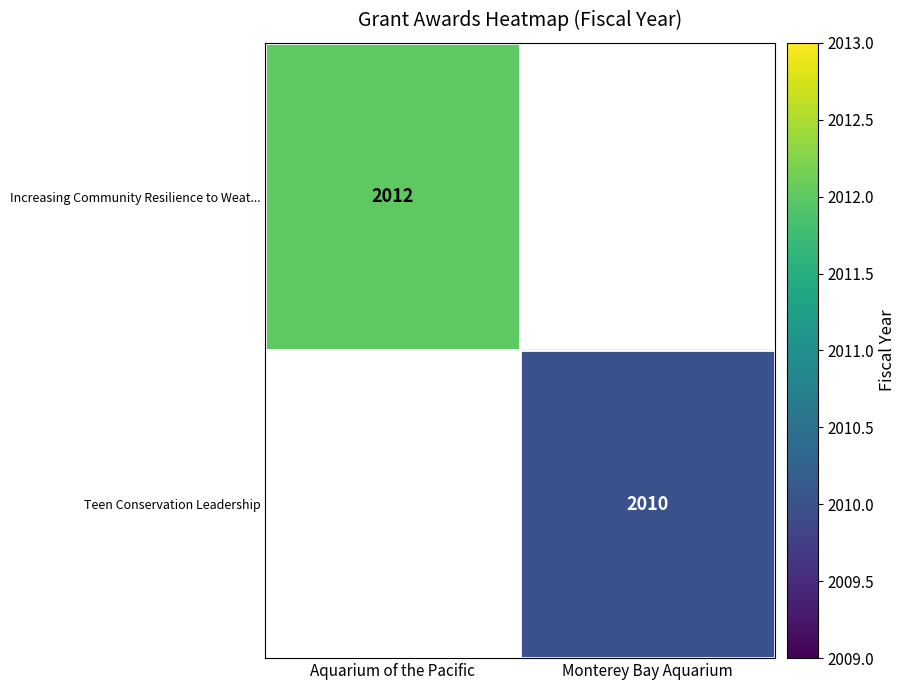

The Teen Conservation Leadership series shows 2010 at Monterey Bay Aquarium. True or false?

True